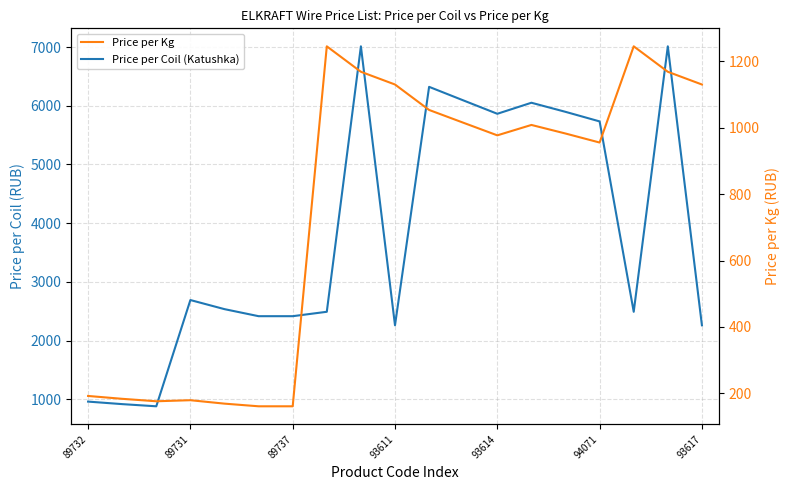

The value of Price per Coil (Katushka) at 8 is 10312.6. True or false?

False